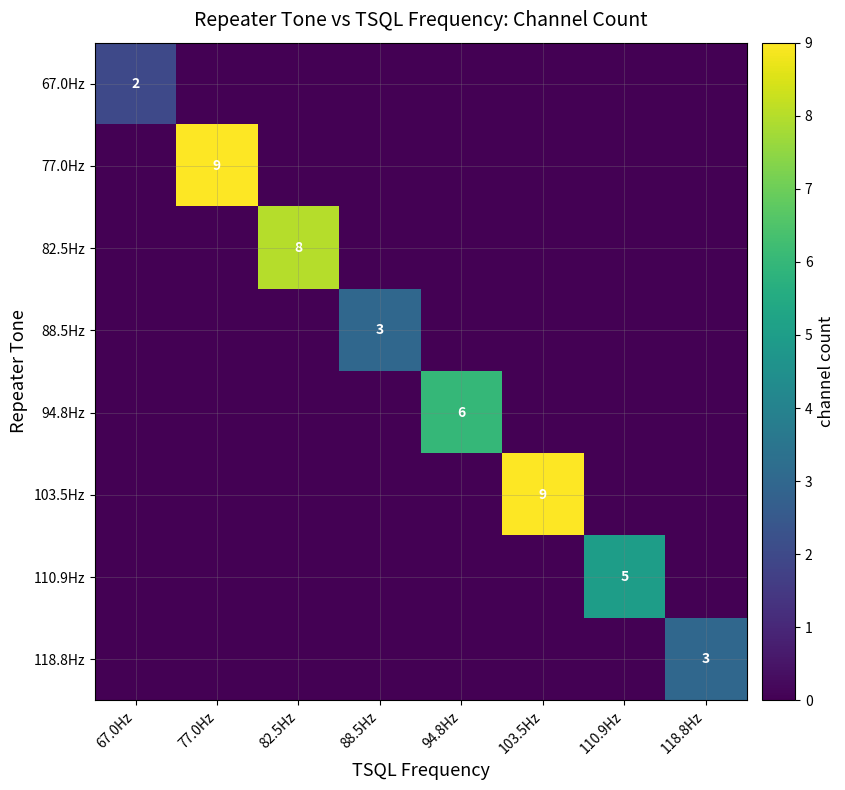

What is the greatest value displayed?

9